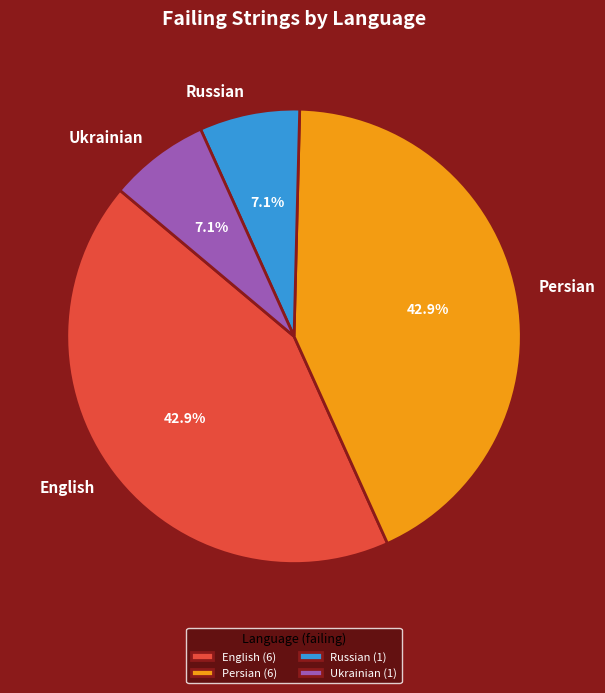

Does any single category account for the majority?

No